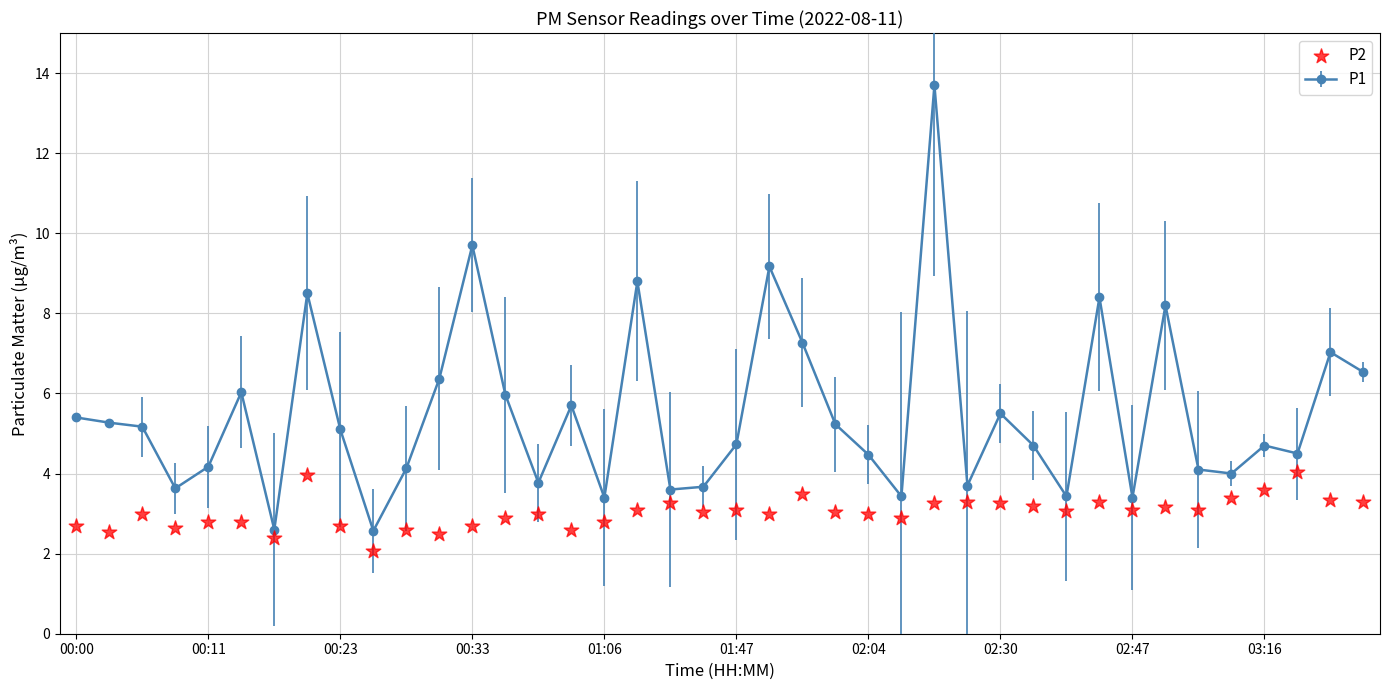

True or false: P1 has a value of 4.7 at 03:16.

True